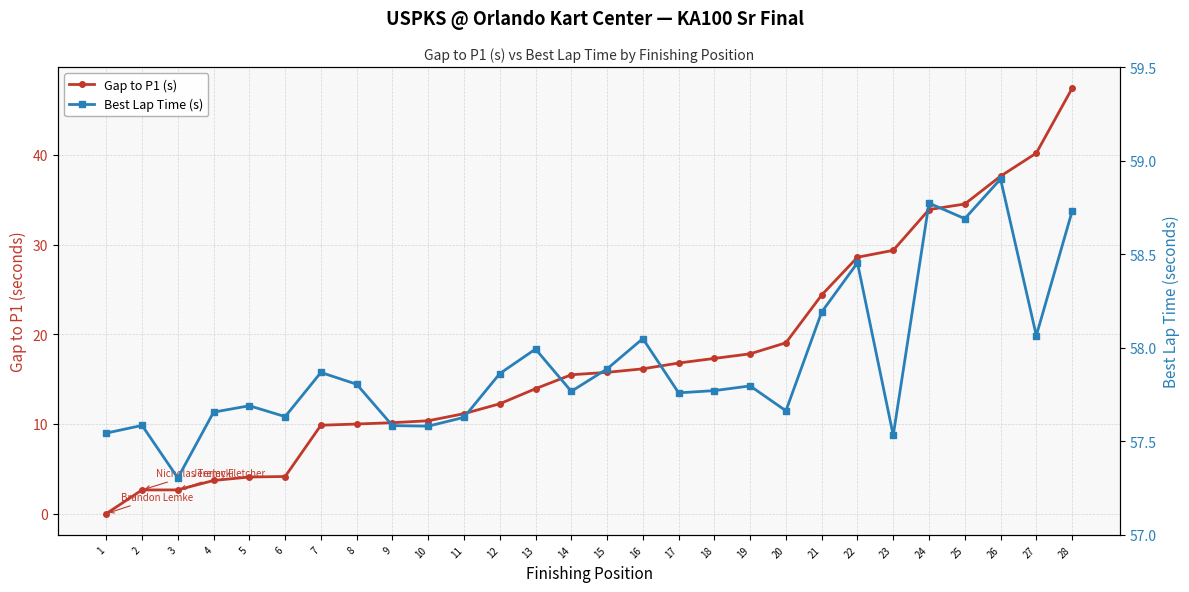

True or false: Gap to P1 (s) and Best Lap Time (s) cross at least once.

False